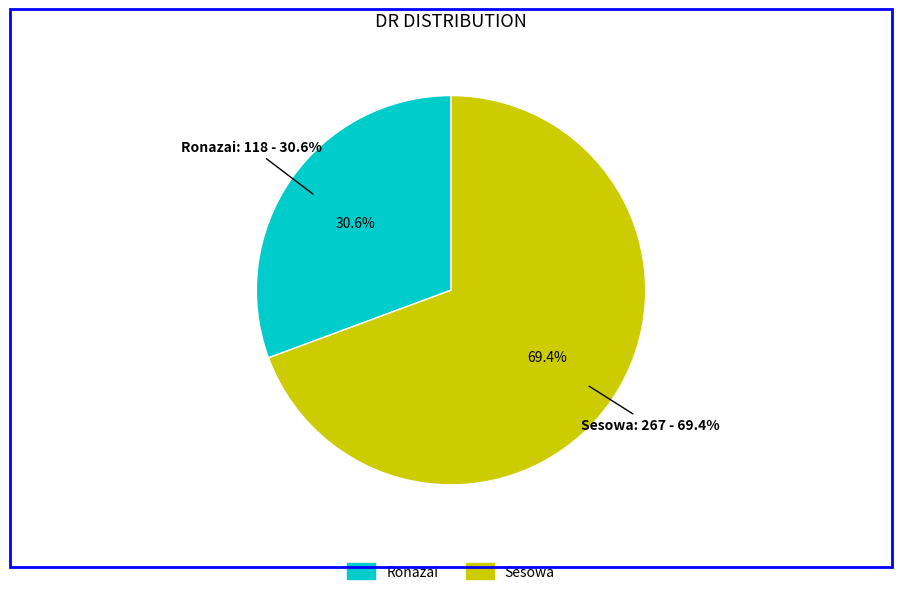

What is the smallest slice in the pie chart?

Ronazai